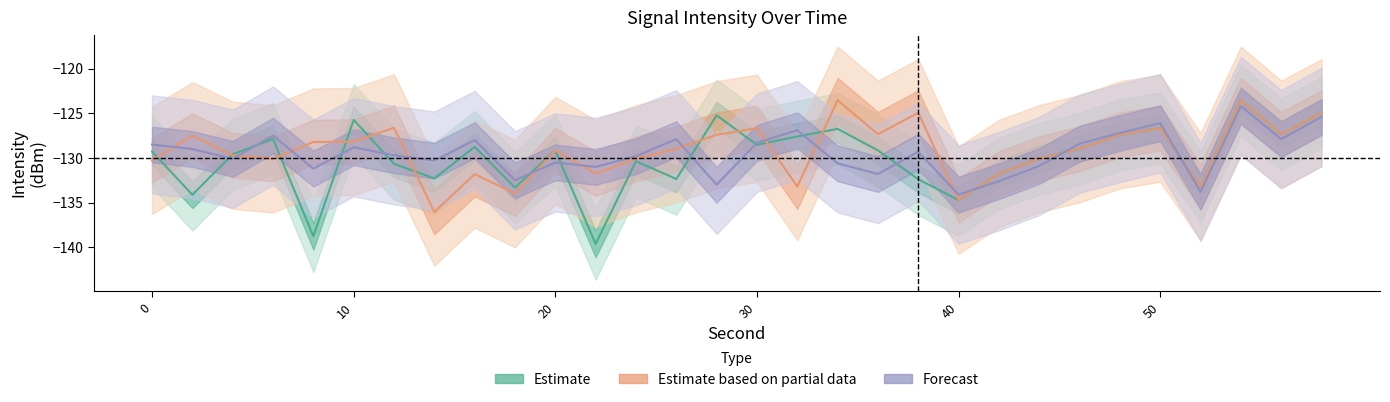

What is the lowest value of the Forecast series?

-134.1